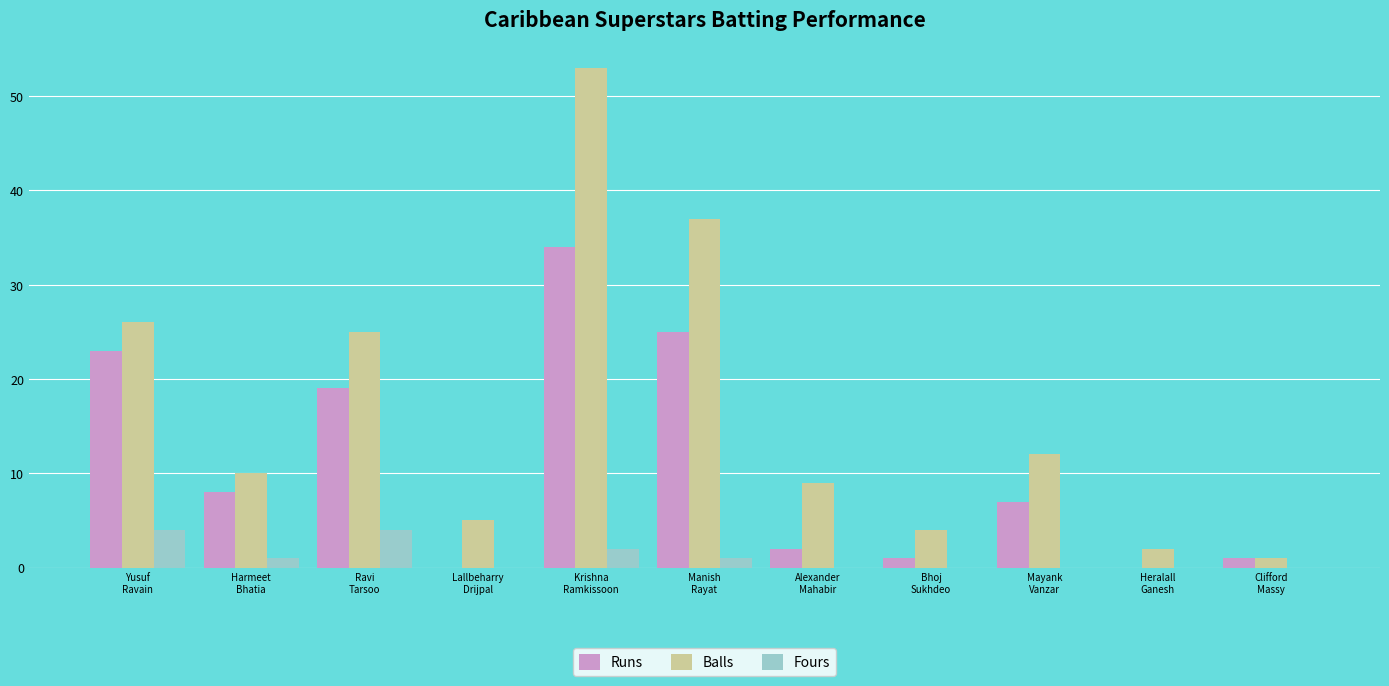

What is the sum of all Balls values?

184